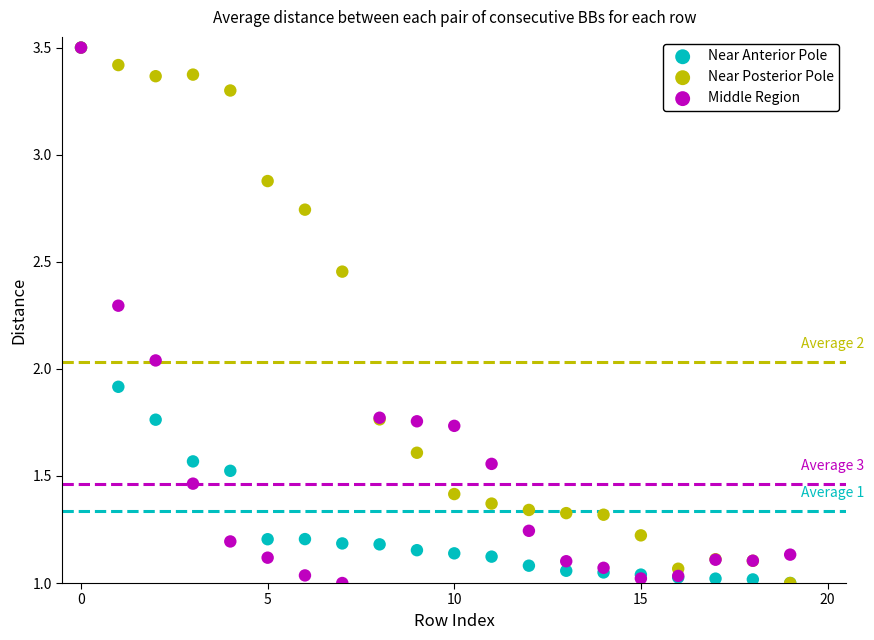

In the Near Anterior Pole series, what Y value is closest to 2?

1.9